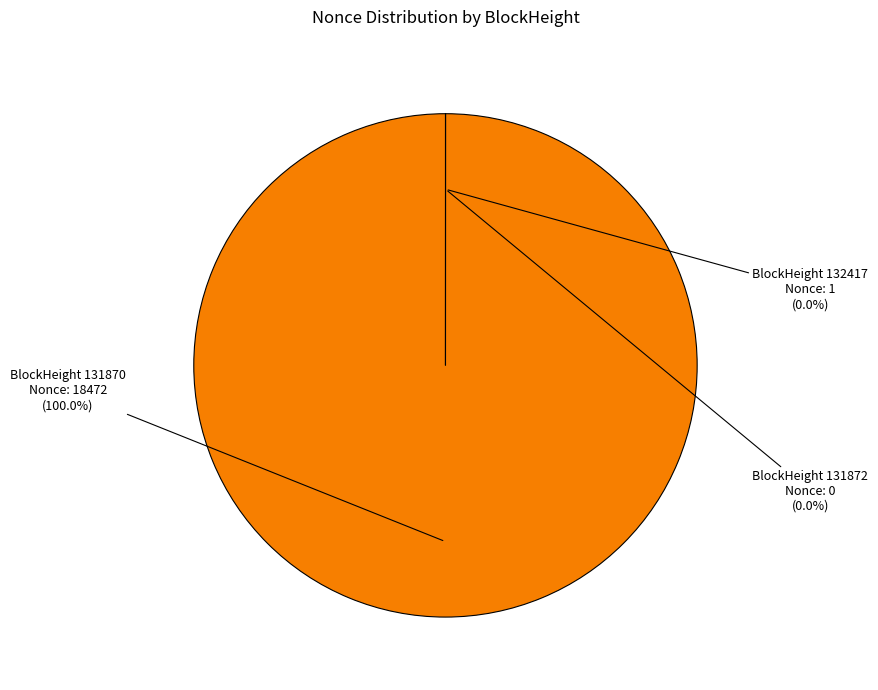

Is there any slice that represents more than half of the pie?

Yes